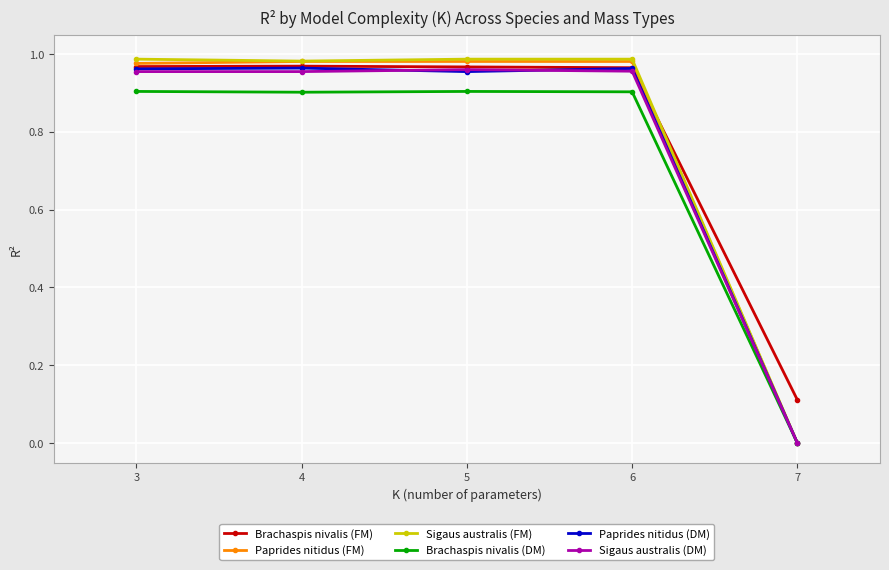

How many lines are shown in the chart?

6